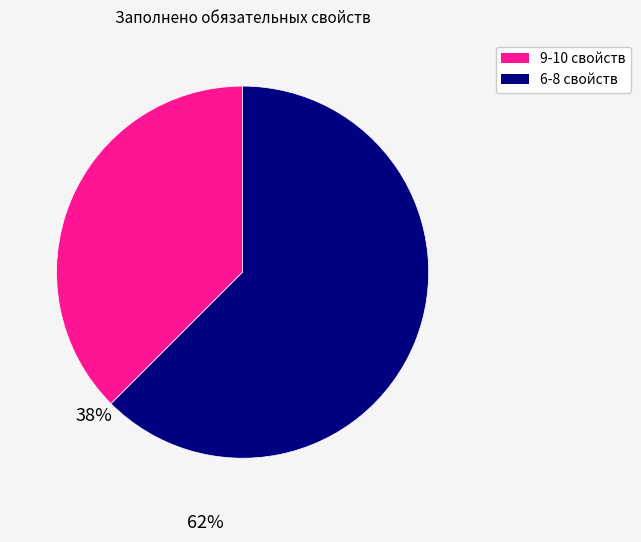

How many slices are in this pie chart?

2